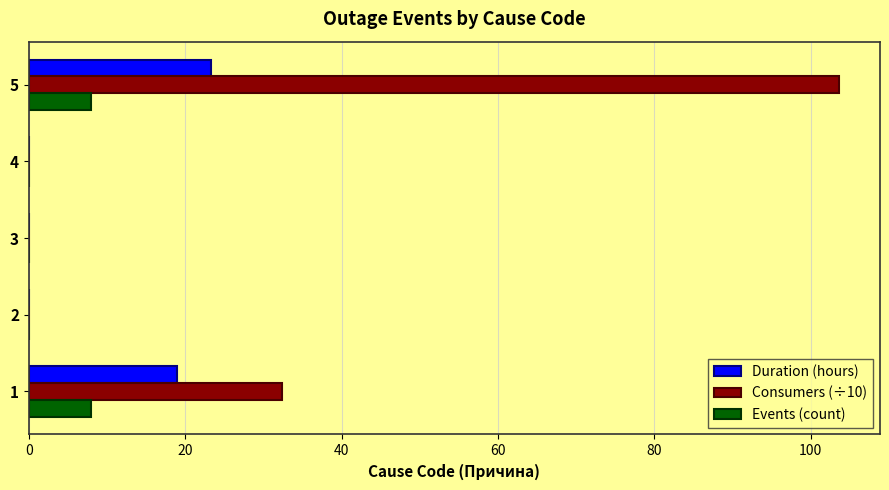

What are all the series names shown in the legend?

Duration (hours), Consumers (÷10), Events (count)